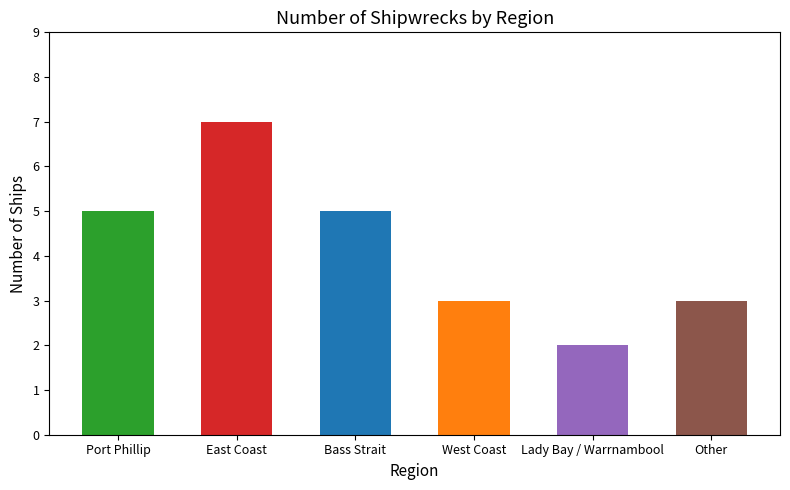

What is the maximum value shown in the chart?

7